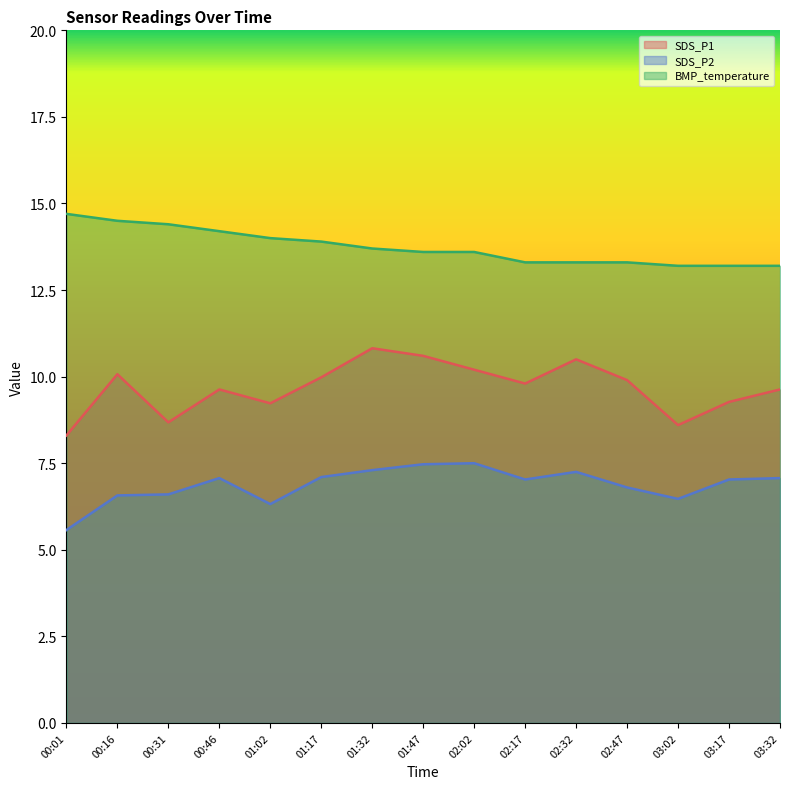

How many data points in SDS_P1 are above 9?

12